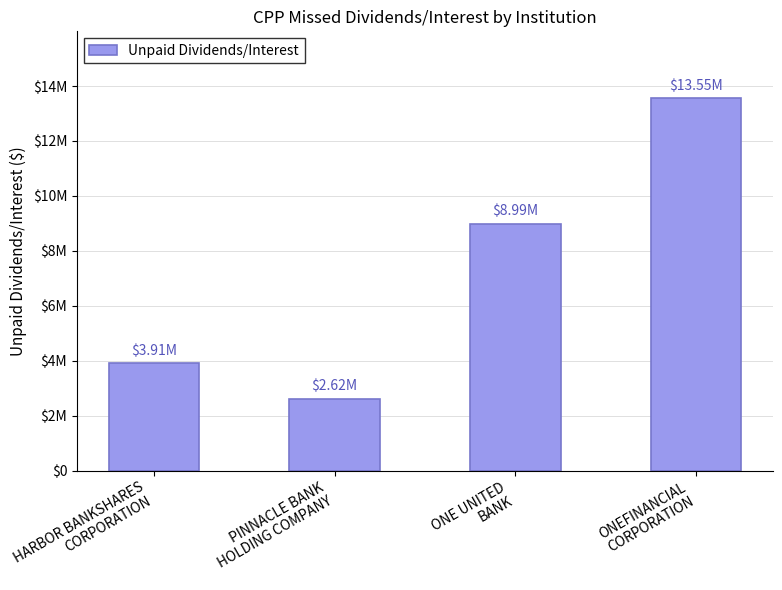

Does the chart contain any negative values?

No